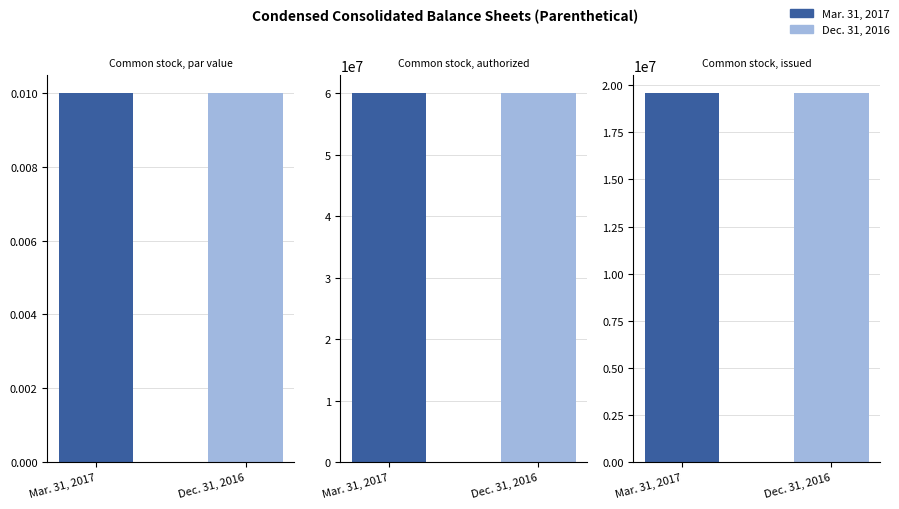

Is it true that Dec. 31, 2016 equals 0.0 at Common stock, par value?

True